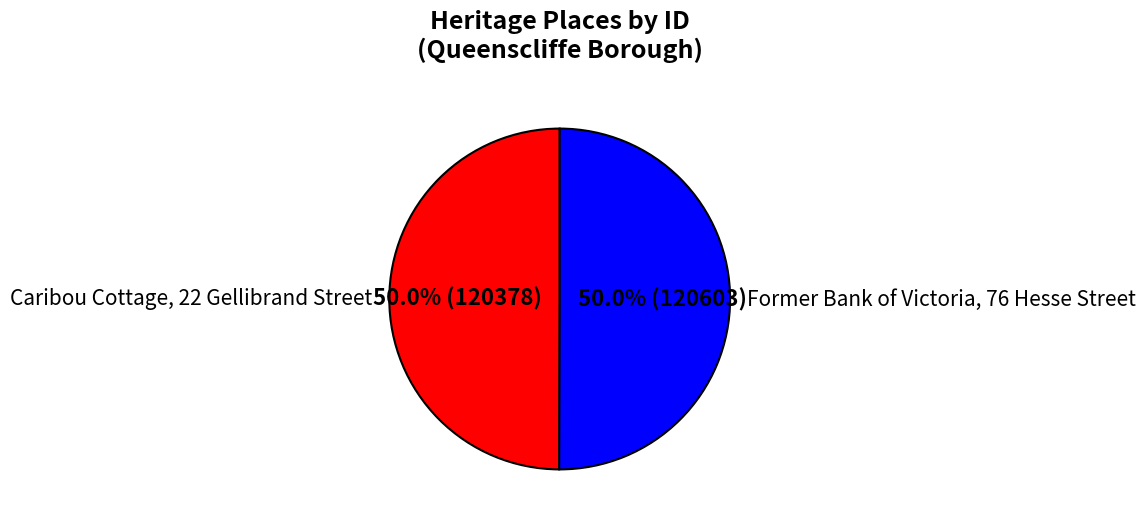

Approximately how many times larger is the value at Caribou Cottage, 22 Gellibrand Street compared to Former Bank of Victoria, 76 Hesse Street?

1.0